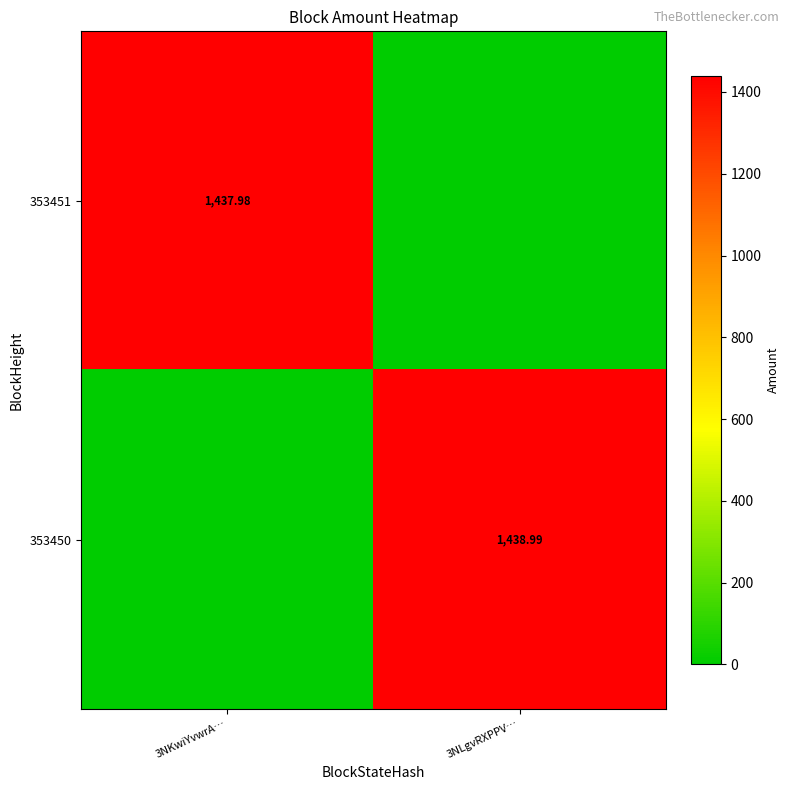

Is the value of 353450 at 3NLgvRXPPV… greater than the value of 353451 at 3NKwiYvwrA…?

Yes